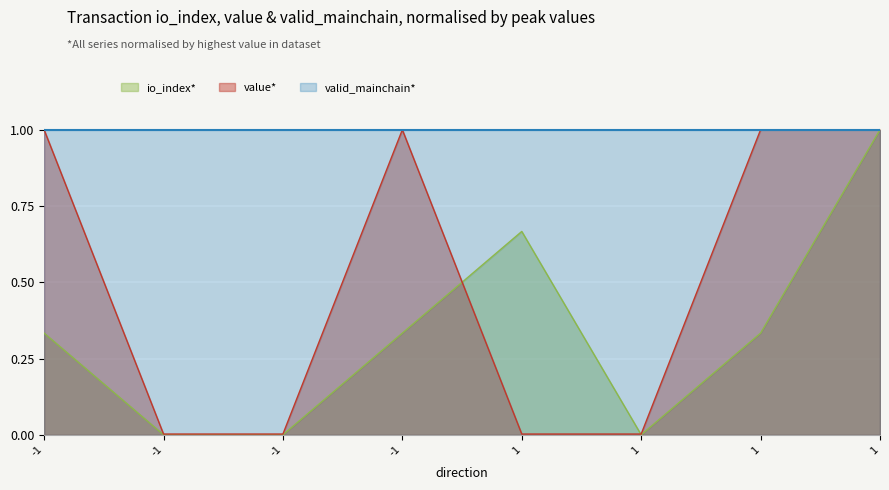

Is it true that value equals 0.0 at 1?

False